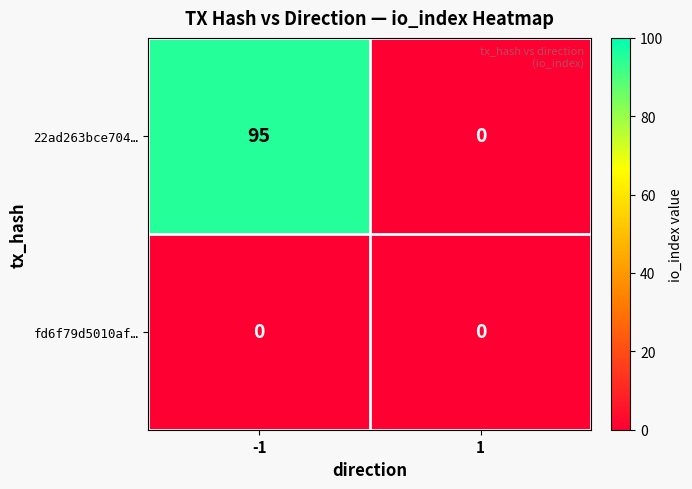

Rank the series by their average value, from lowest to highest.

fd6f79d5010af…, 22ad263bce704…